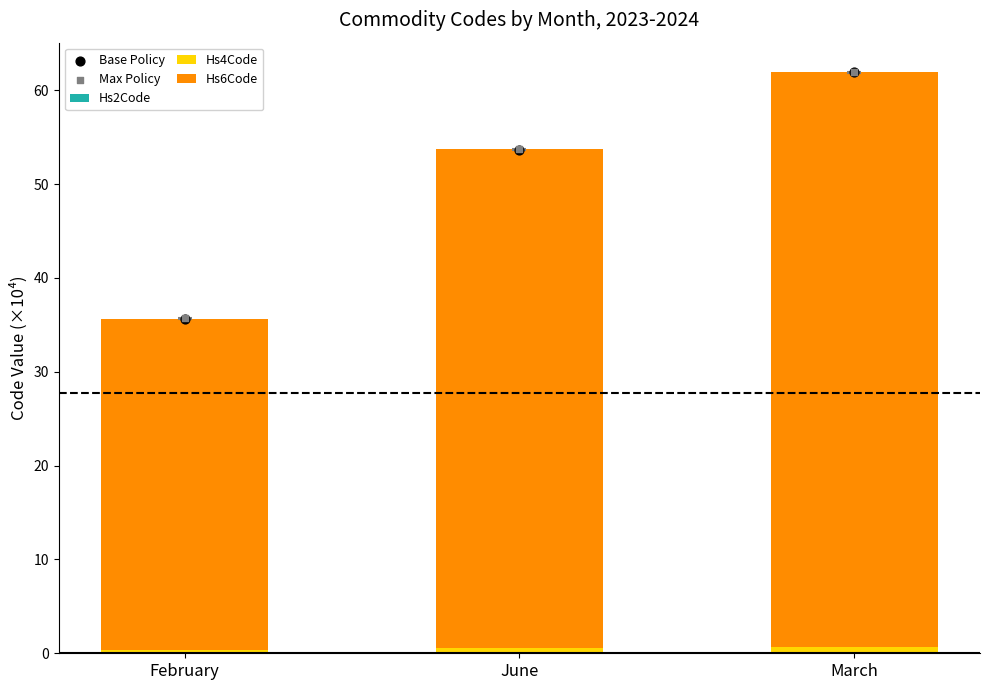

Is the value of Hs4Code at February greater than the value of Hs2Code at February?

Yes